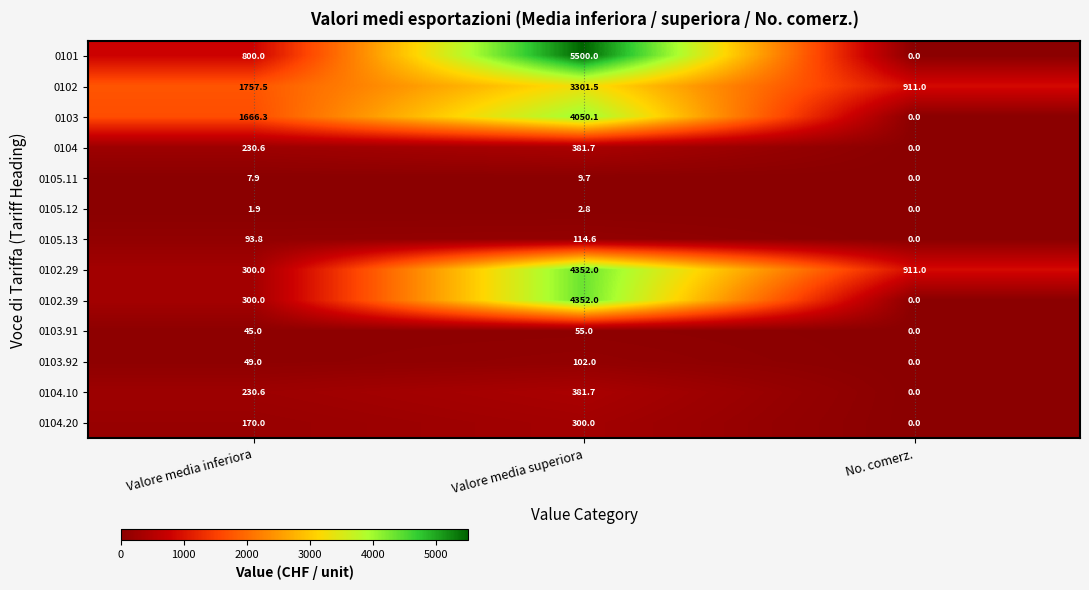

What is the difference between the 0104.10 values at Valore media superiora and No. comerz.?

381.7